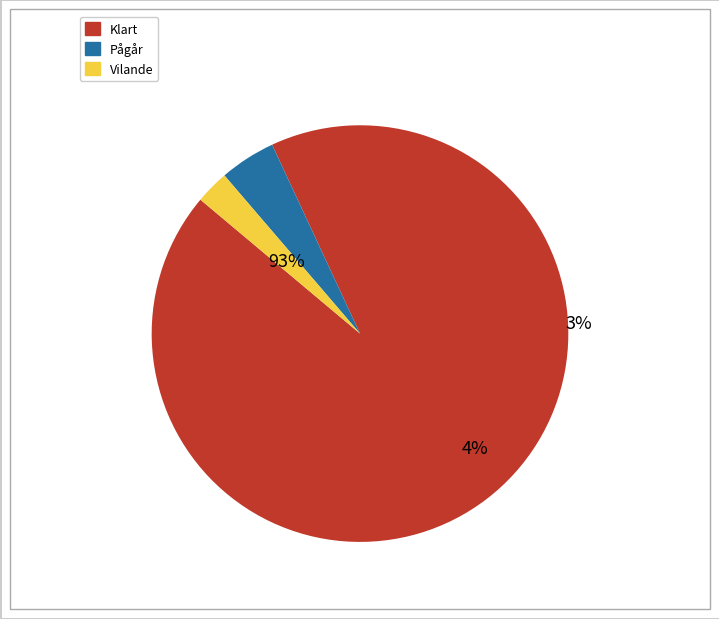

Combined, do Pågår and Klart account for over 50%?

Yes